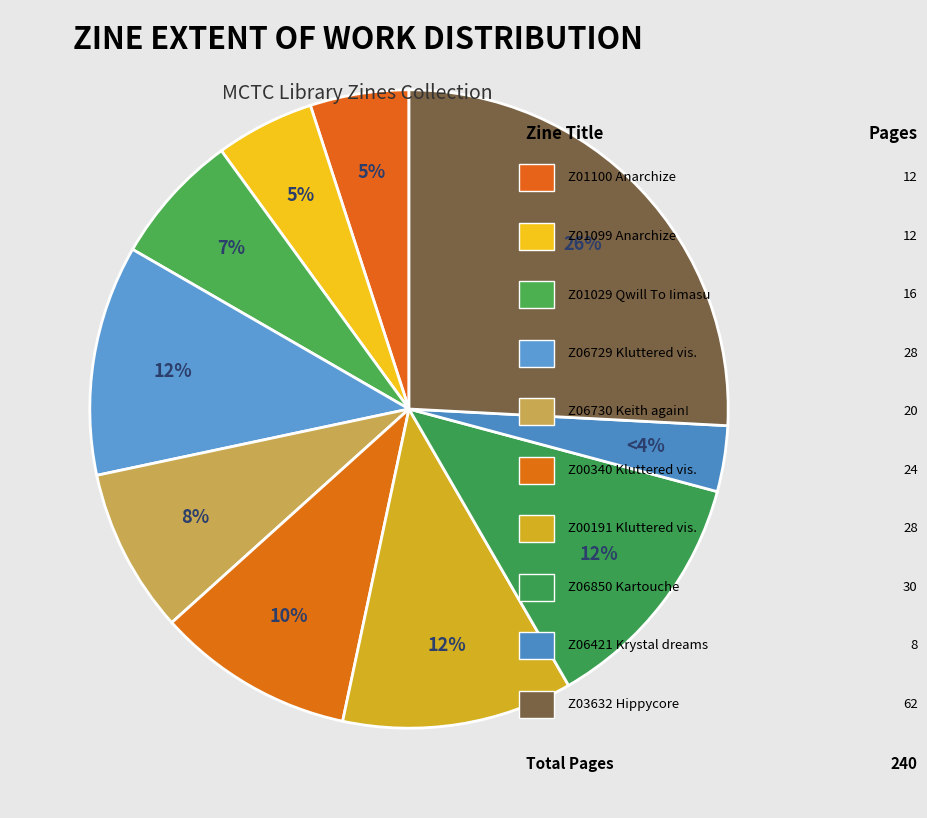

To the nearest percent, what portion does Z00340 (Kluttered visions) represent?

10%